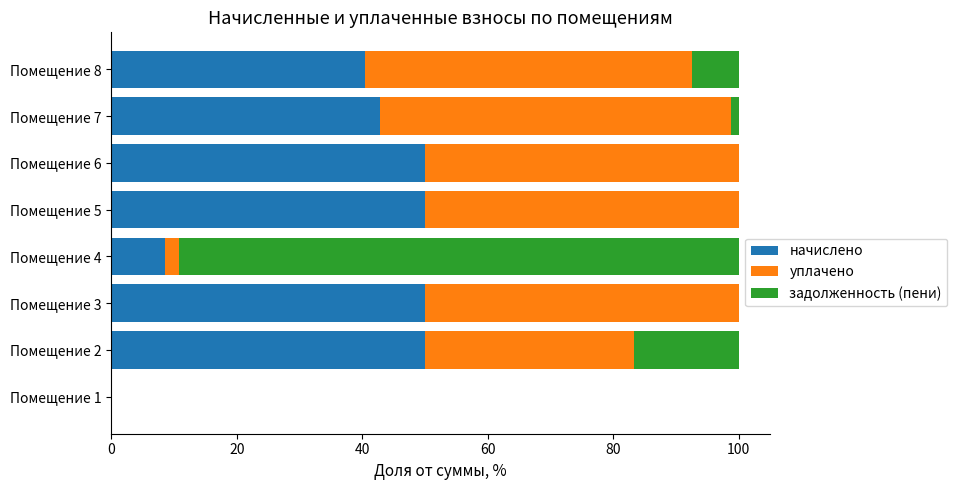

What is the total value across all series at Помещение 4?

100.0